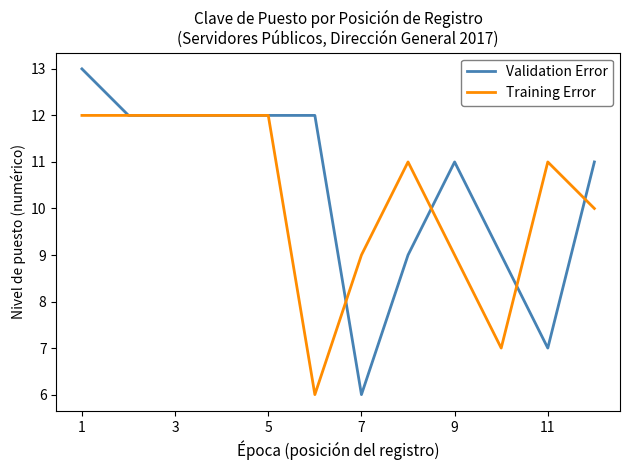

What is the lowest value of the Training Error series?

6